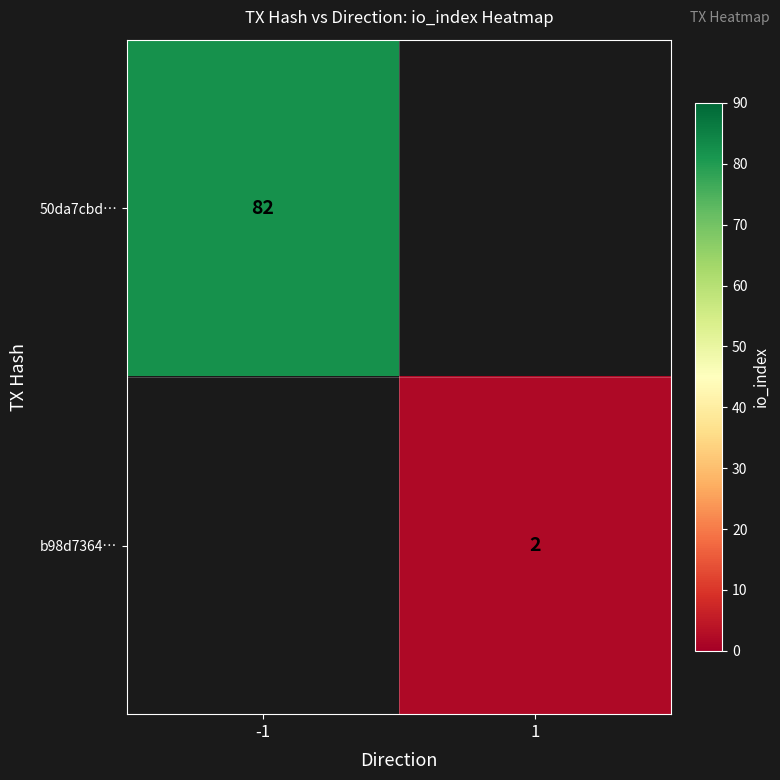

How many data points does each series have?

2